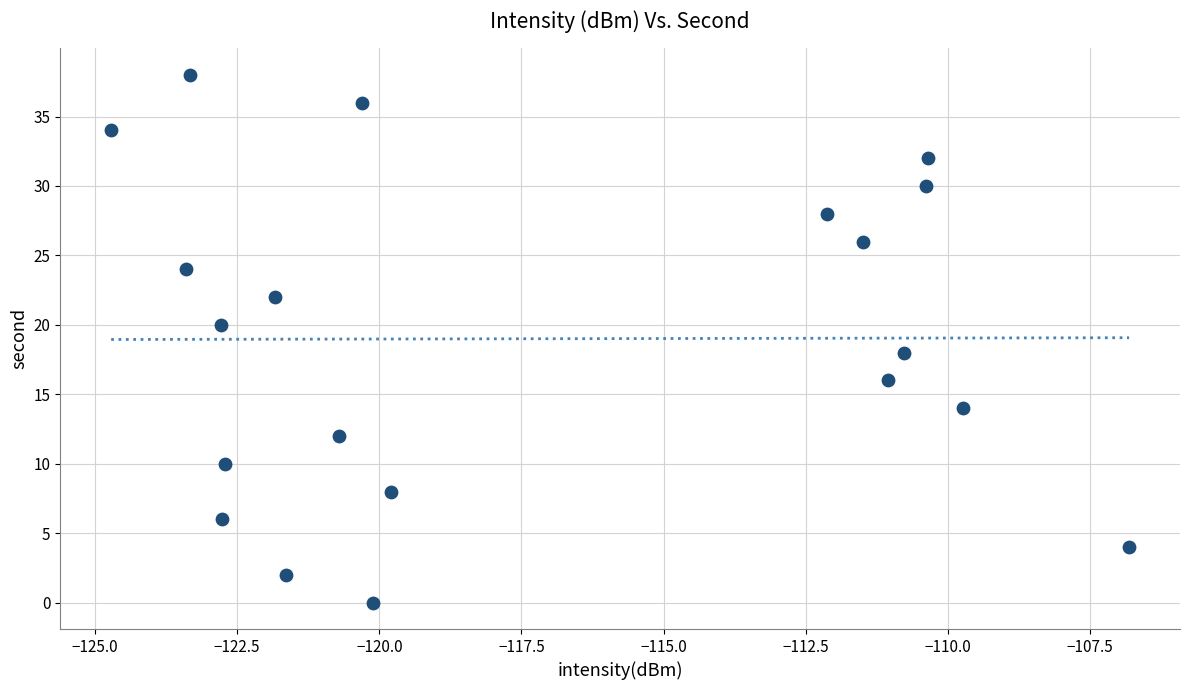

What is the range of Y values (max minus min)?

38